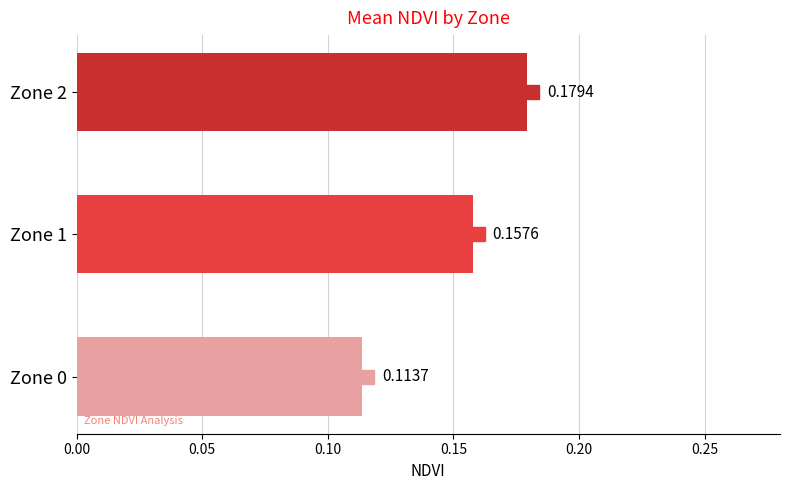

What is the sum of all values?

0.5